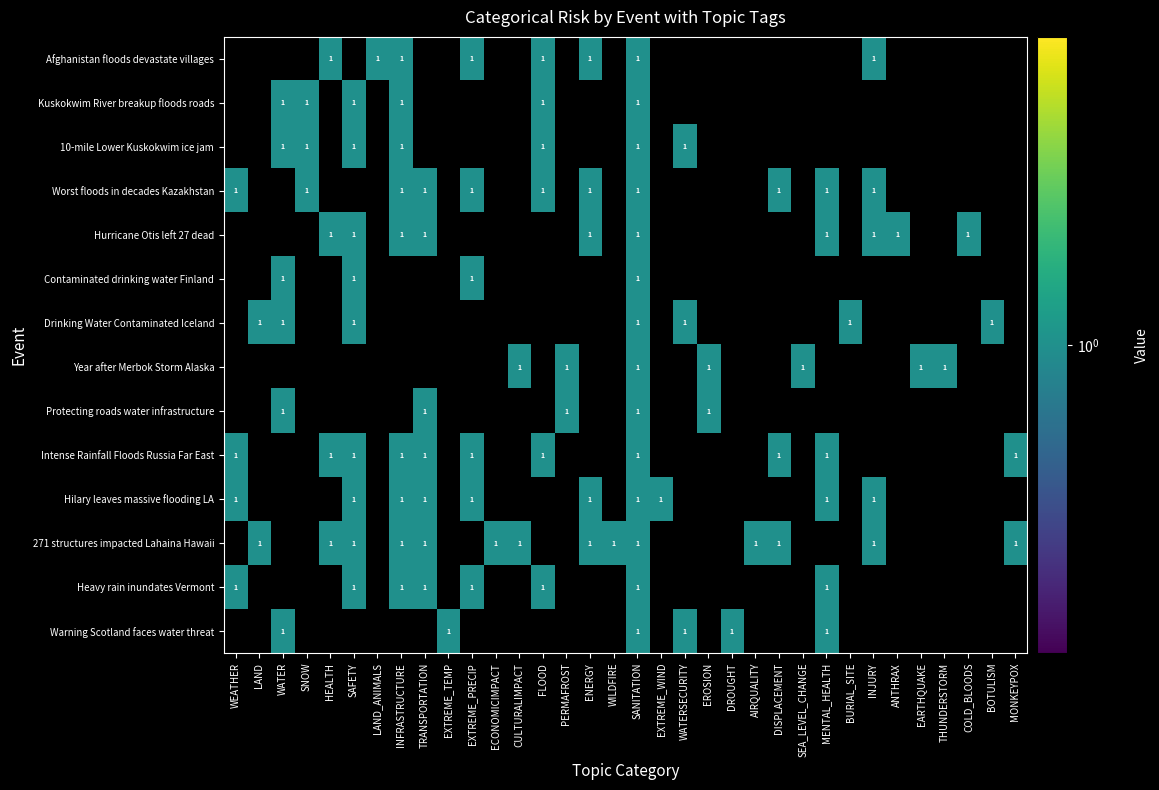

Is it true that Drinking Water Contaminated Iceland equals 1 at LAND?

True